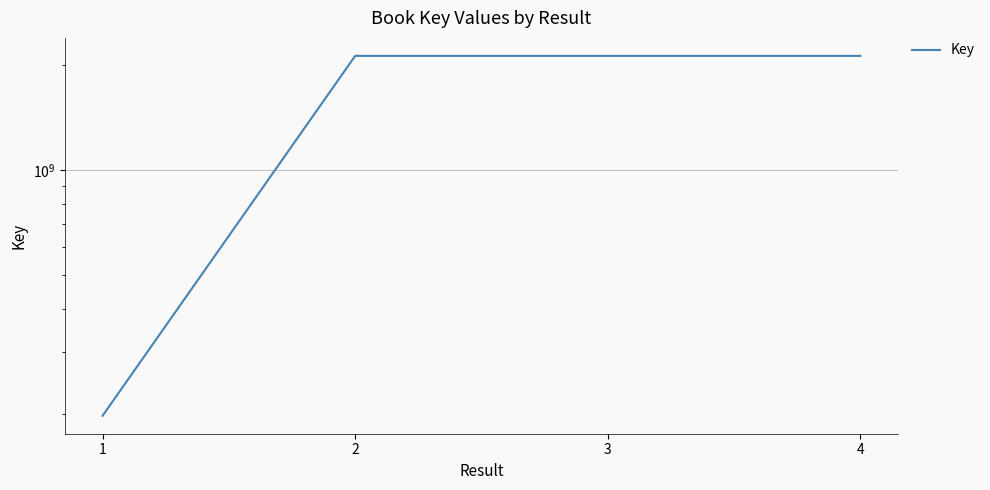

How many lines are shown in the chart?

1